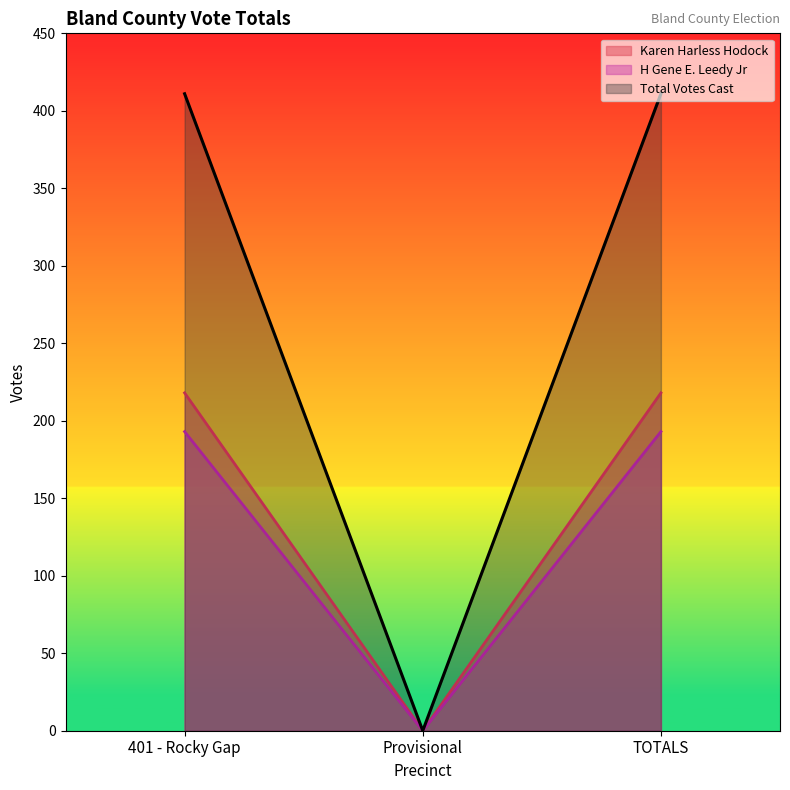

The value of Karen Harless Hodock at Provisional is 0. True or false?

True